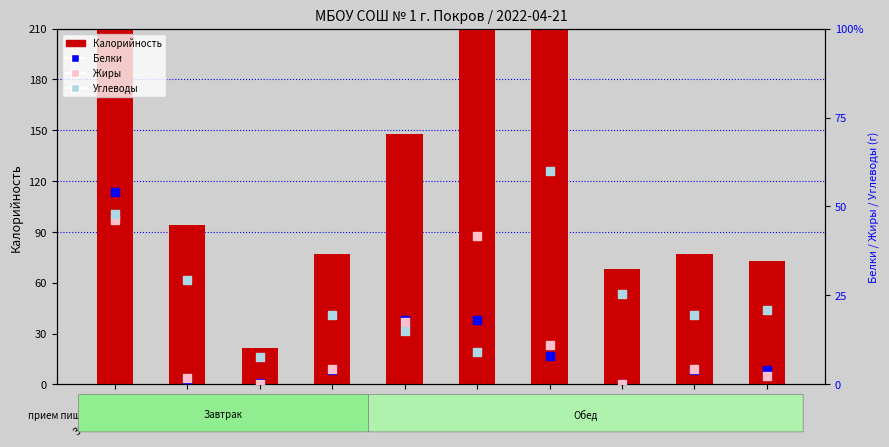

At which category is the sum across all series the highest?

Запеканка